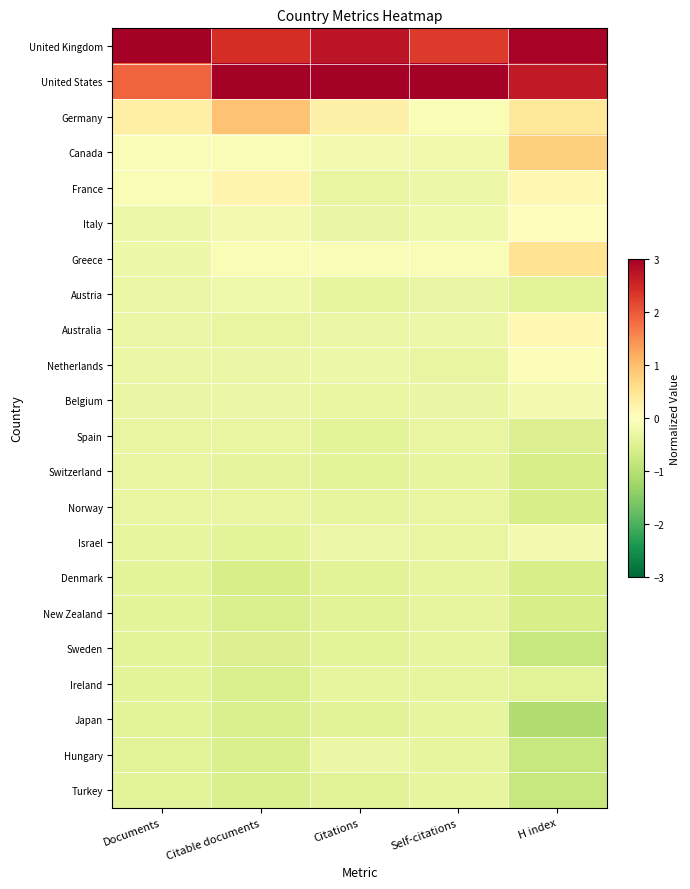

At which category is the sum across all series the highest?

Self-citations